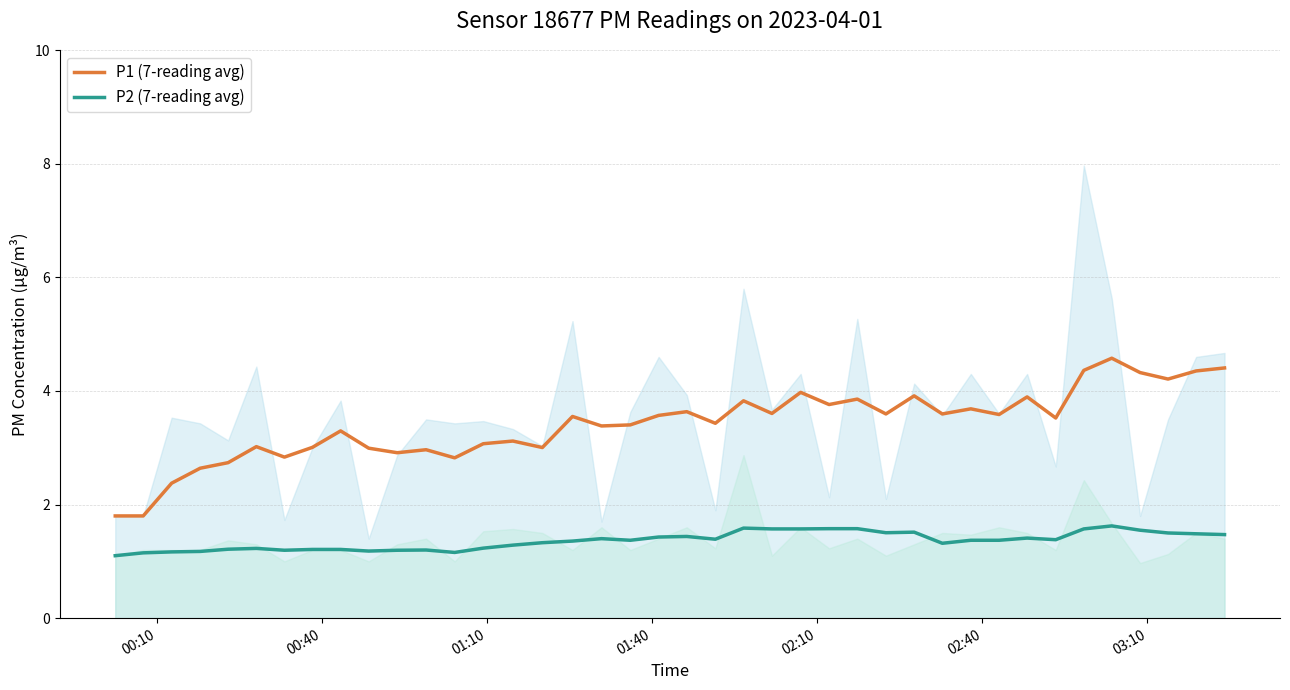

Count the P2 (7-reading avg) values in the range 1 to 2.

40